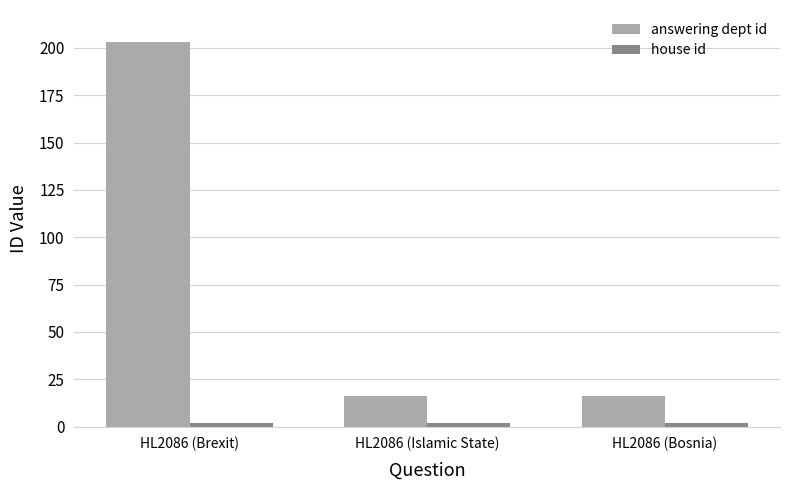

Is it true that answering dept id equals 203 at HL2086 (Brexit)?

True